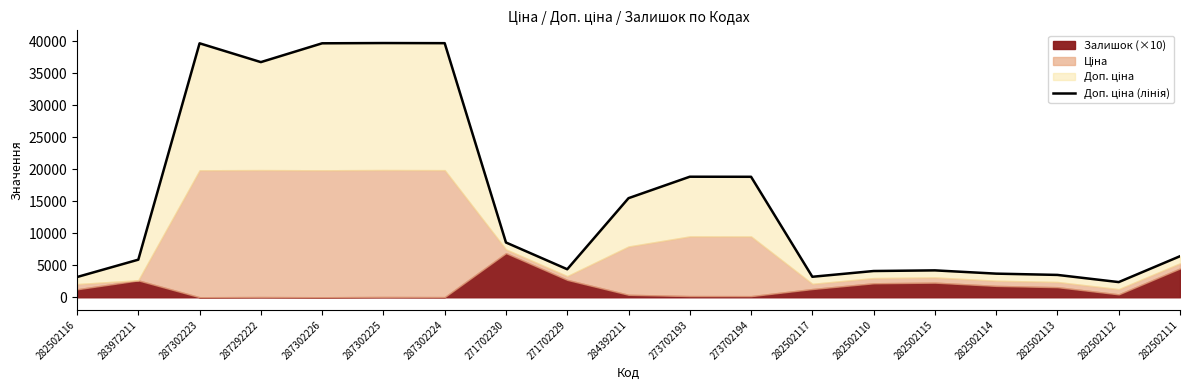

At which category does the chart reach its minimum across all series?

282502112